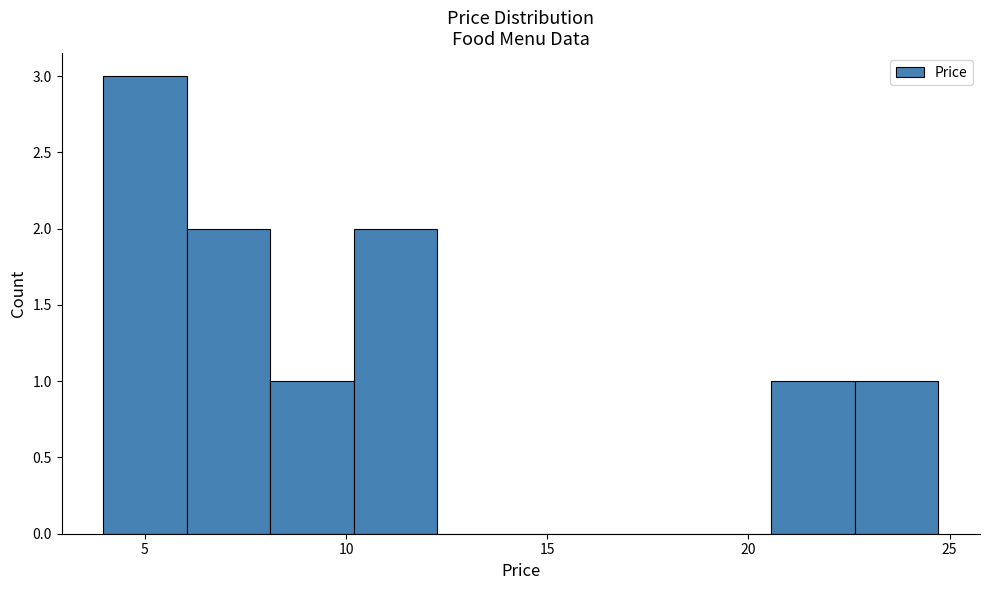

Reading left to right, transcribe this chart: for each bar, give the range it covers on the x-axis and its height. Neither the bar edges nor the heights are printed on the chart, so give them approximately, as read against the axes.

4.0 to 6.0: 3
6.0 to 8.0: 2
8.0 to 10.0: 1
10.0 to 12.5: 2
12.5 to 14.5: 0
14.5 to 16.5: 0
16.5 to 18.5: 0
18.5 to 20.5: 0
20.5 to 22.5: 1
22.5 to 24.5: 1